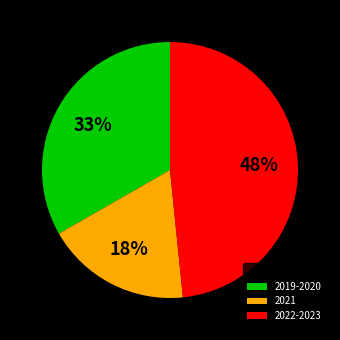

To the nearest percent, what portion does 2021 represent?

18%